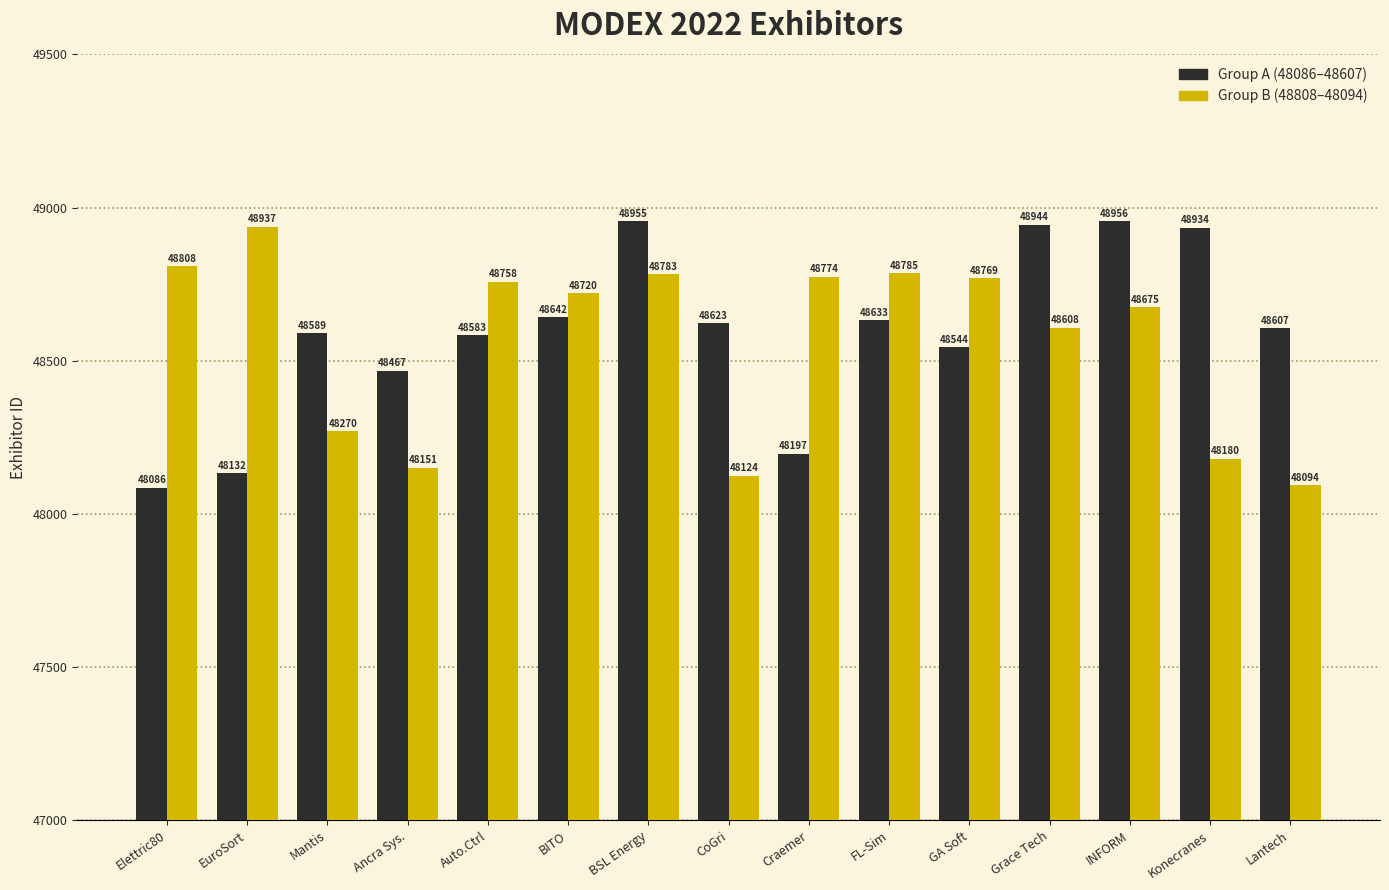

What is the smallest value displayed?

48086